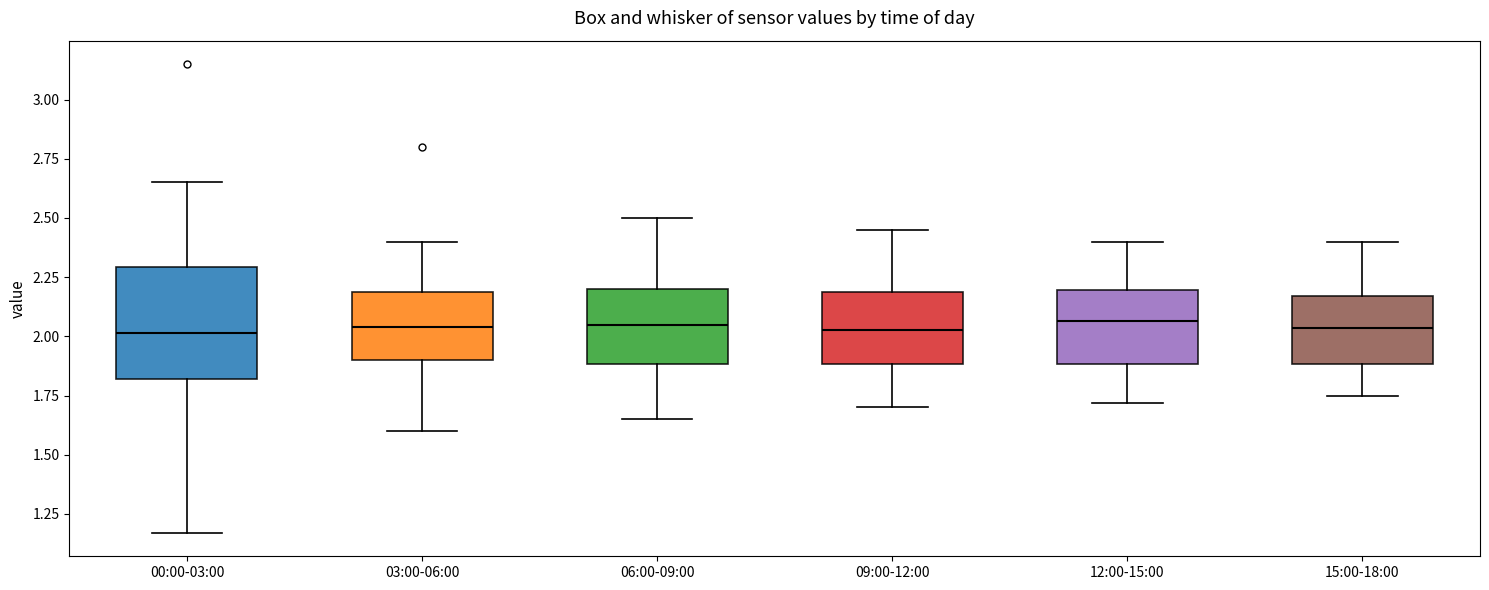

Comparing the boxes themselves (not the whiskers), which one is the tallest?

00:00-03:00